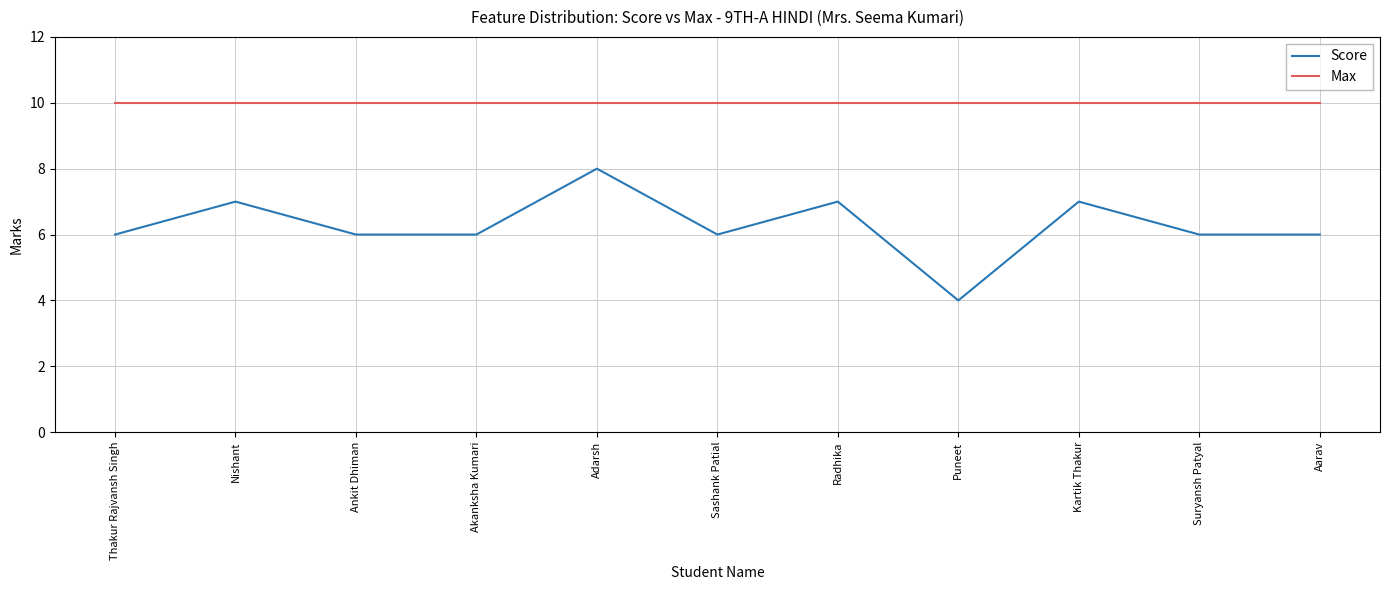

Which series has the largest total across all categories?

Max